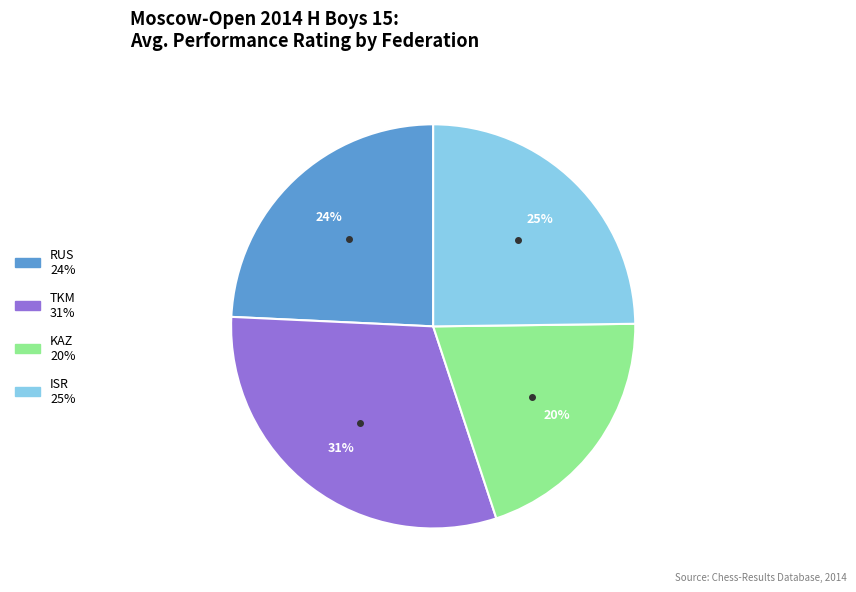

Rank the categories by value from lowest to highest.

KAZ, RUS, ISR, TKM